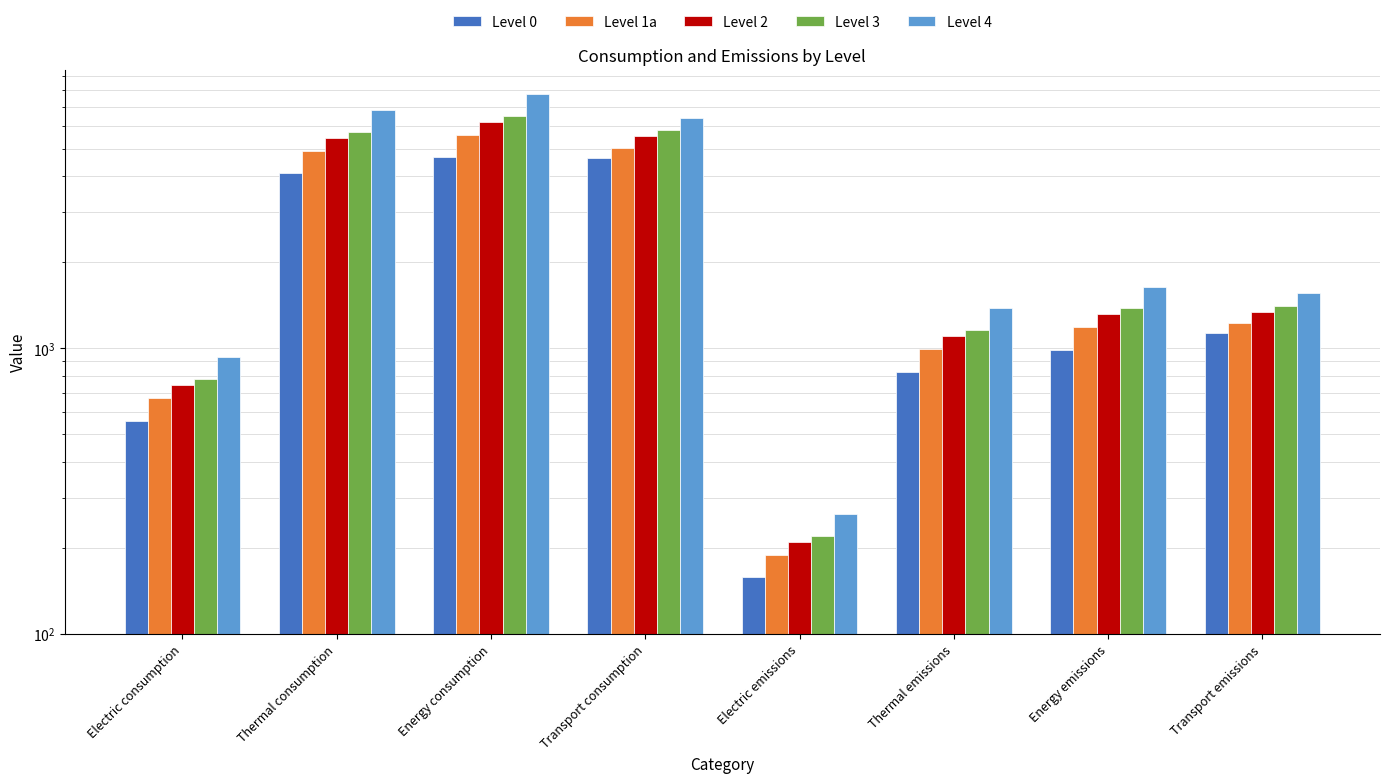

At Thermal consumption, list the series in order from largest to smallest.

Level 4, Level 3, Level 2, Level 1a, Level 0